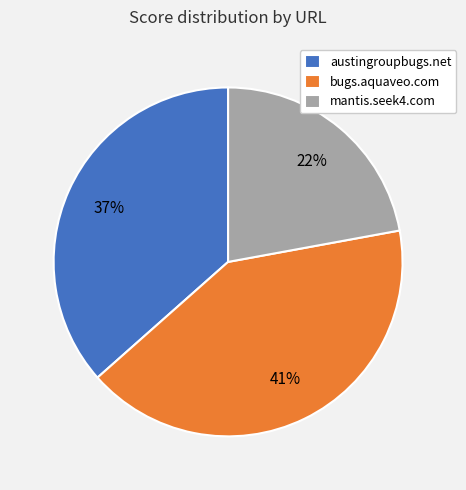

What percentage is the bugs.aquaveo.com slice, to the nearest percent?

41%